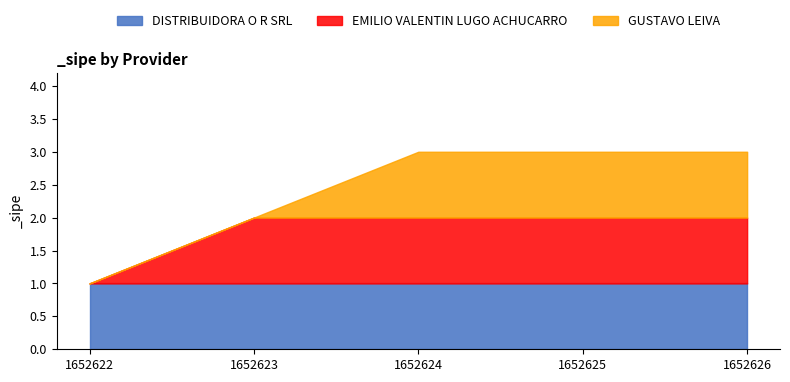

What value does the EMILIO VALENTIN LUGO ACHUCARRO series have at 1652625?

1